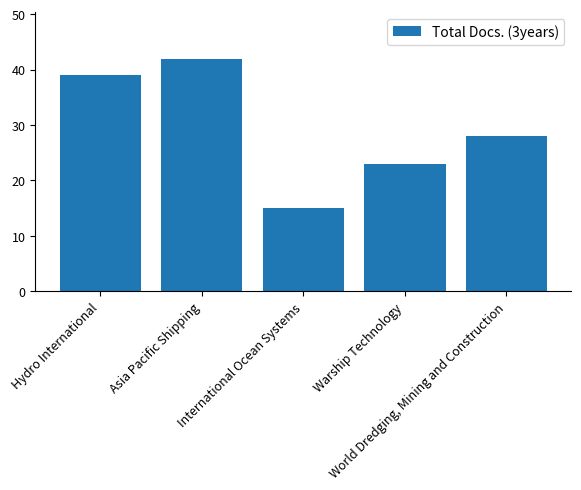

What position from the right is World Dredging, Mining and Construction?

1